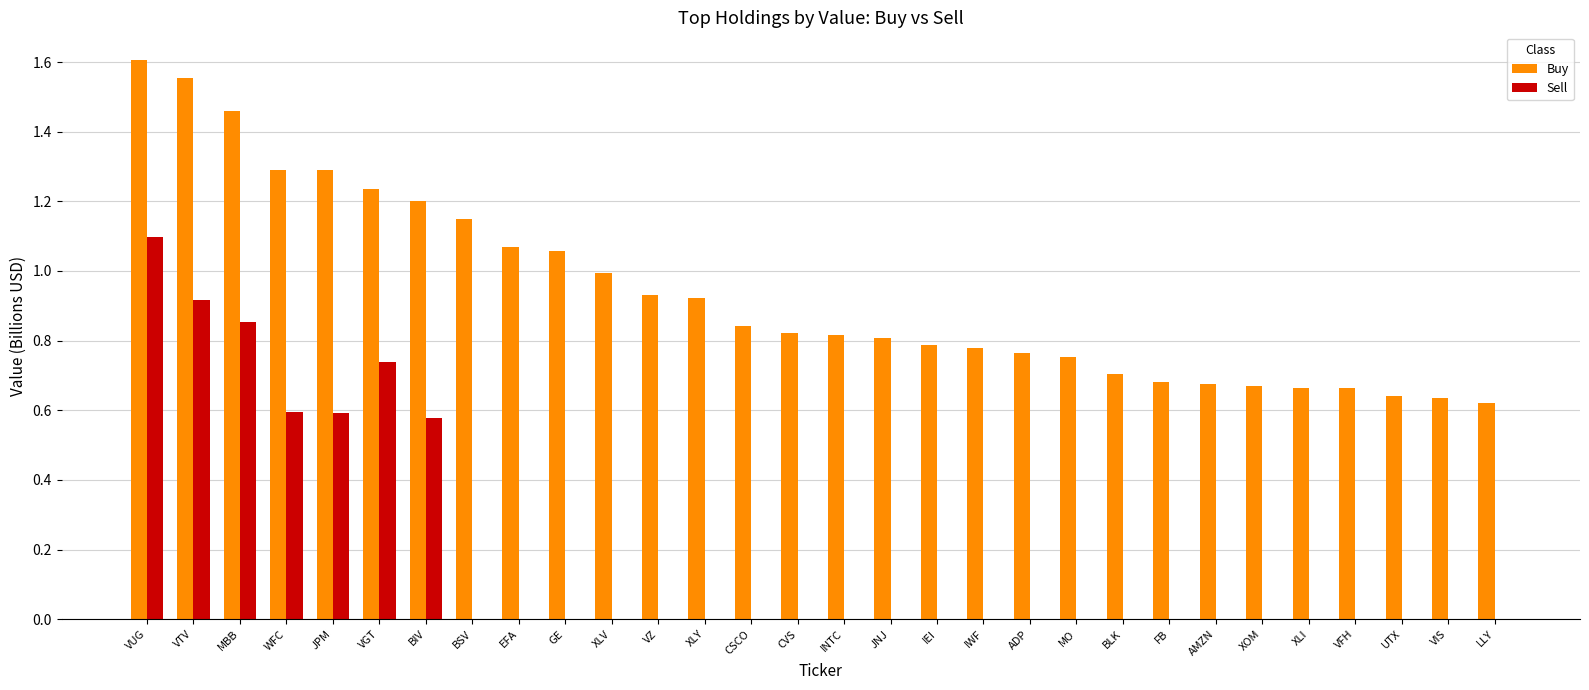

Is the value of Buy at CSCO greater than the value of Sell at BSV?

Yes